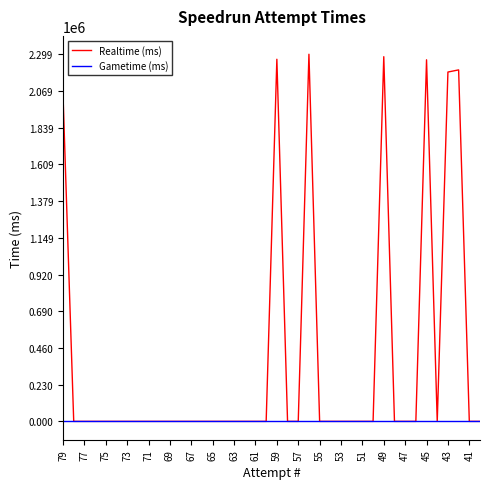

What is the value of the Realtime (ms) point at the 21st from the left?

2267541